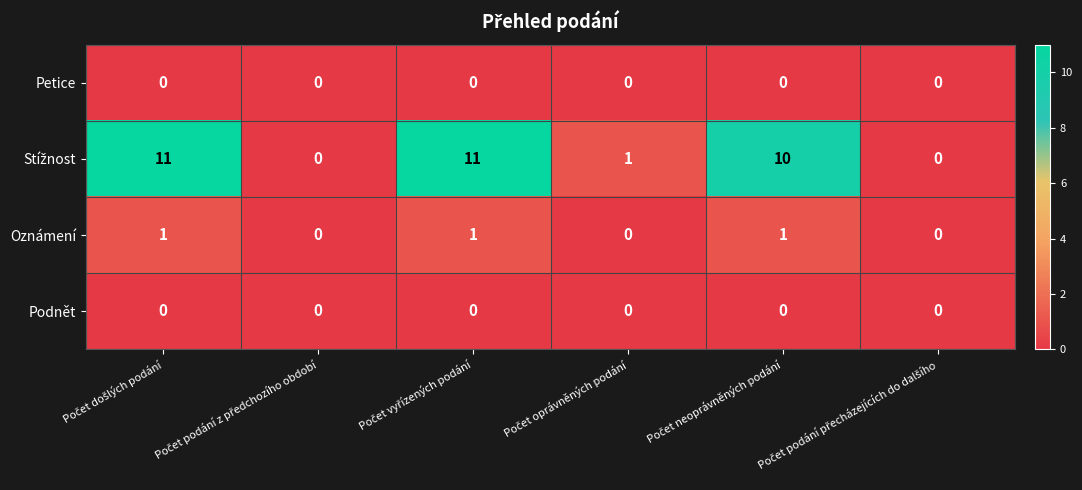

What is the maximum value shown in the chart?

11